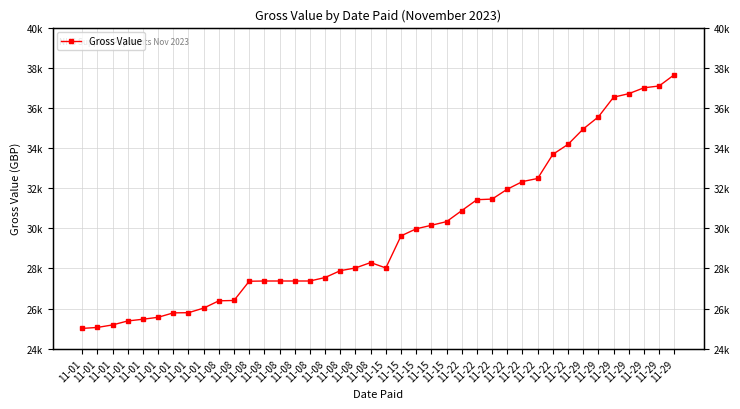

What is the value of the 21st point from the left?

28023.3